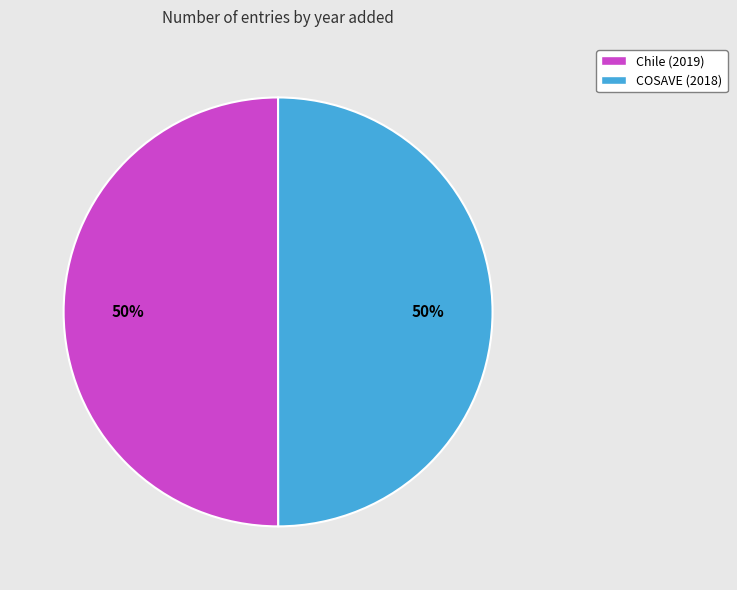

Combined, do COSAVE (2018) and Chile (2019) account for over 50%?

Yes